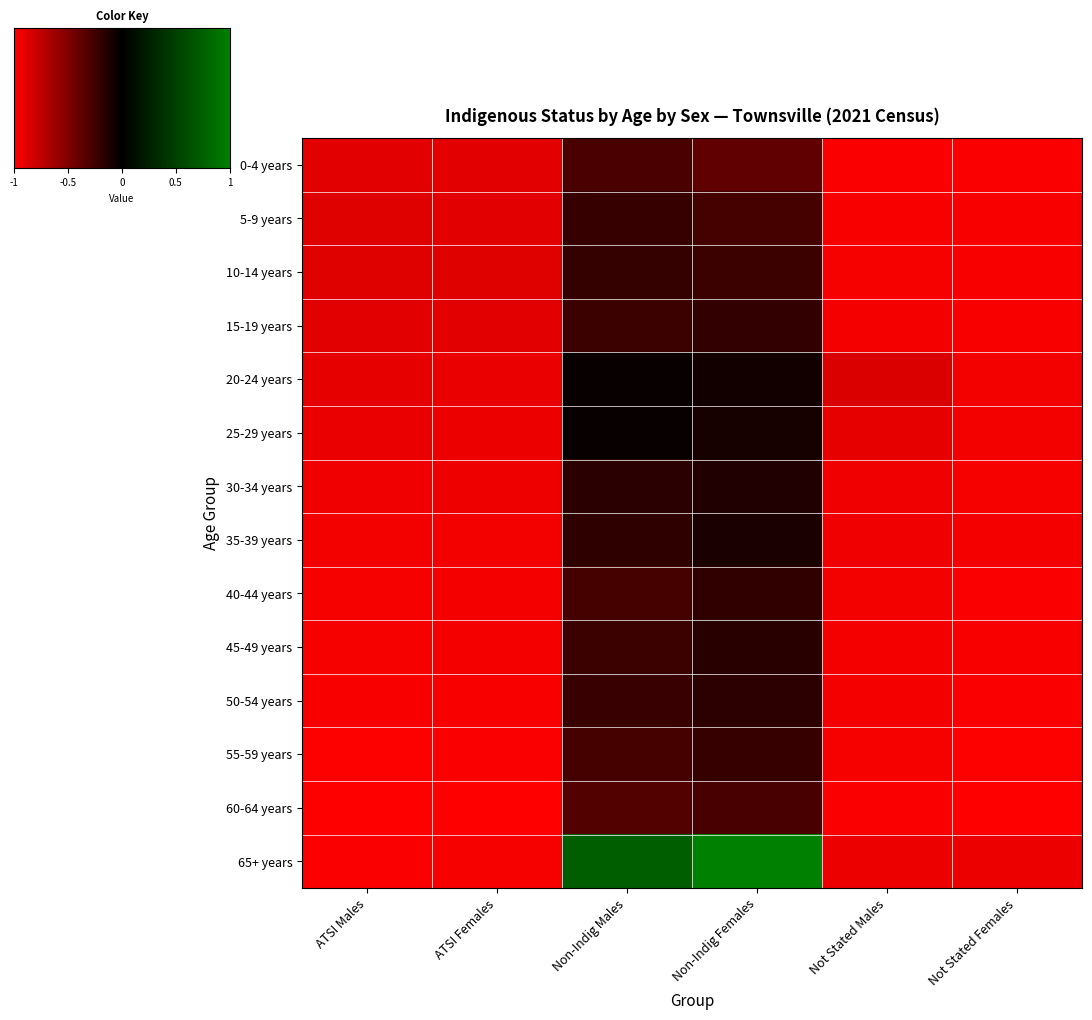

What is the total value across all series at ATSI Males?

-13.1